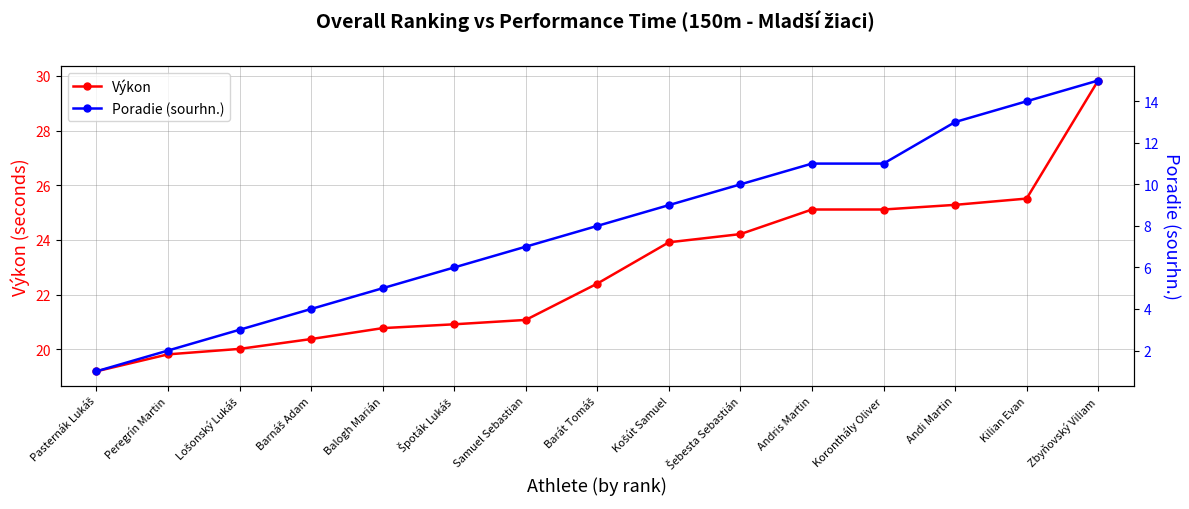

Between Špoták Lukáš and Koronthály Oliver, which is larger?

Koronthály Oliver